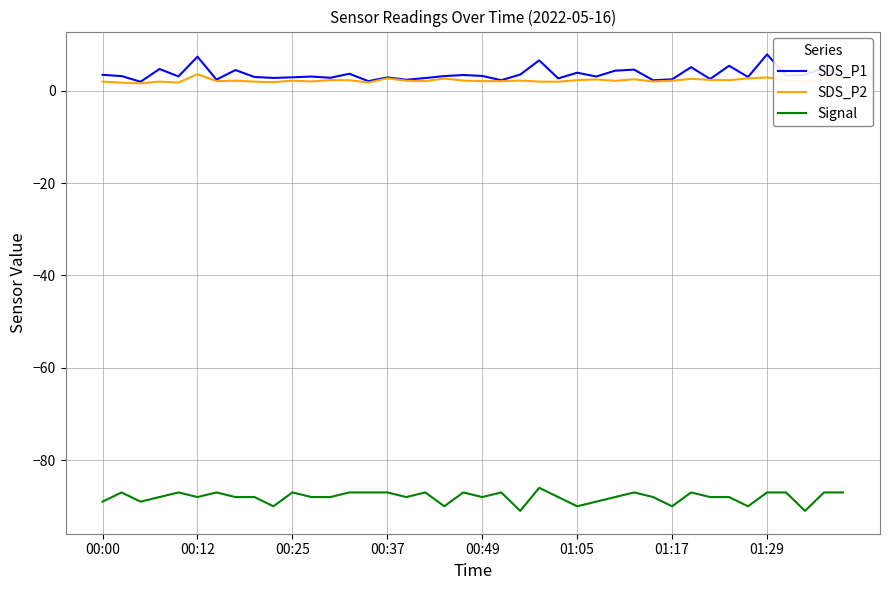

What is the maximum value shown in the chart?

7.9